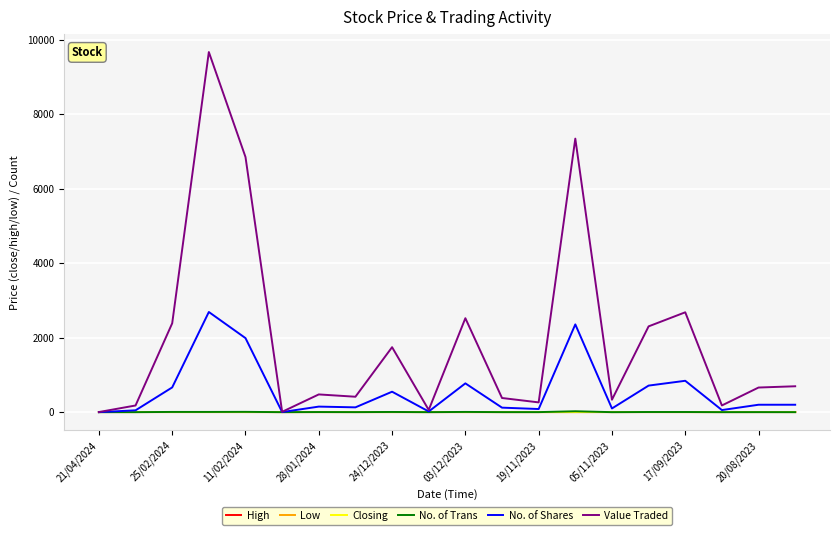

What is the minimum value for Value Traded?

4.0